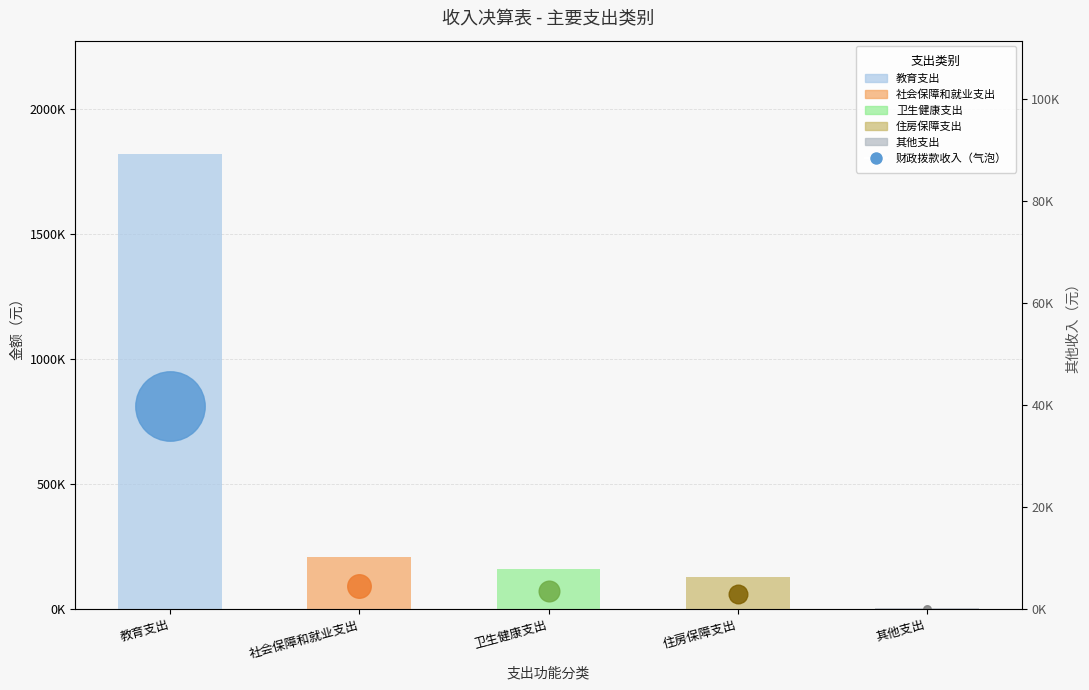

Approximately how many times larger is the value at 卫生健康支出 compared to 住房保障支出?

1.2